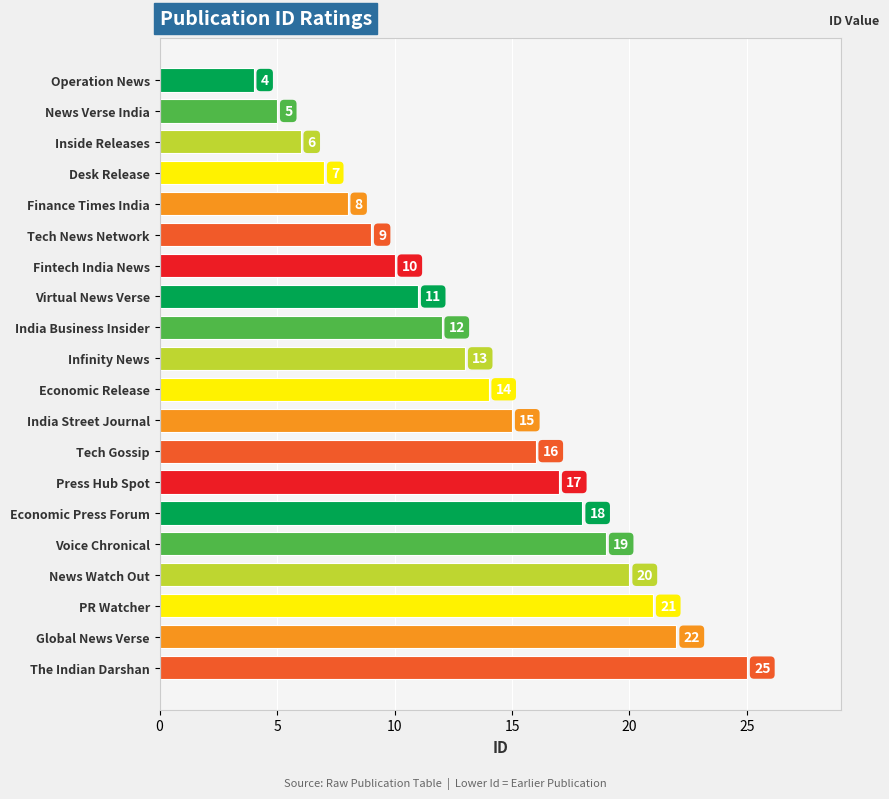

The value at News Verse India is 7. True or false?

False